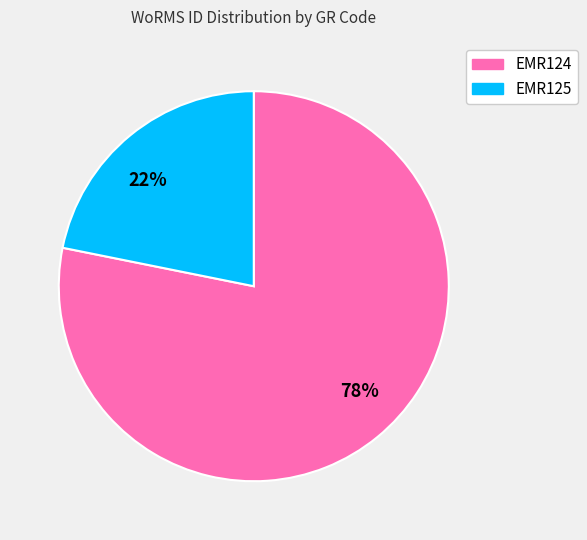

Between EMR125 and EMR124, which is larger?

EMR124